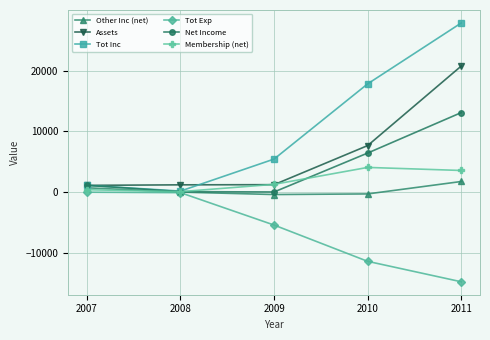

Which label corresponds to the smallest value in the chart?

2011